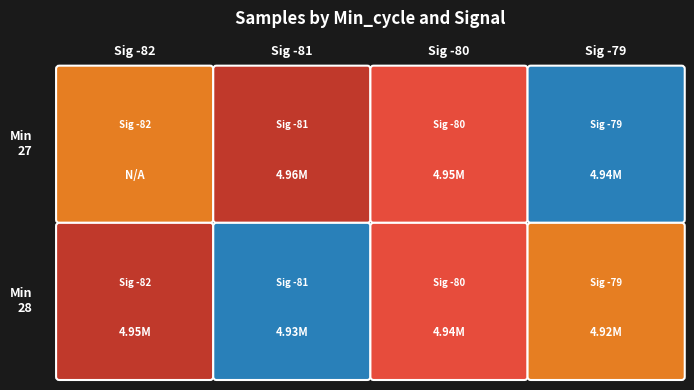

What is the greatest value displayed?

4967732